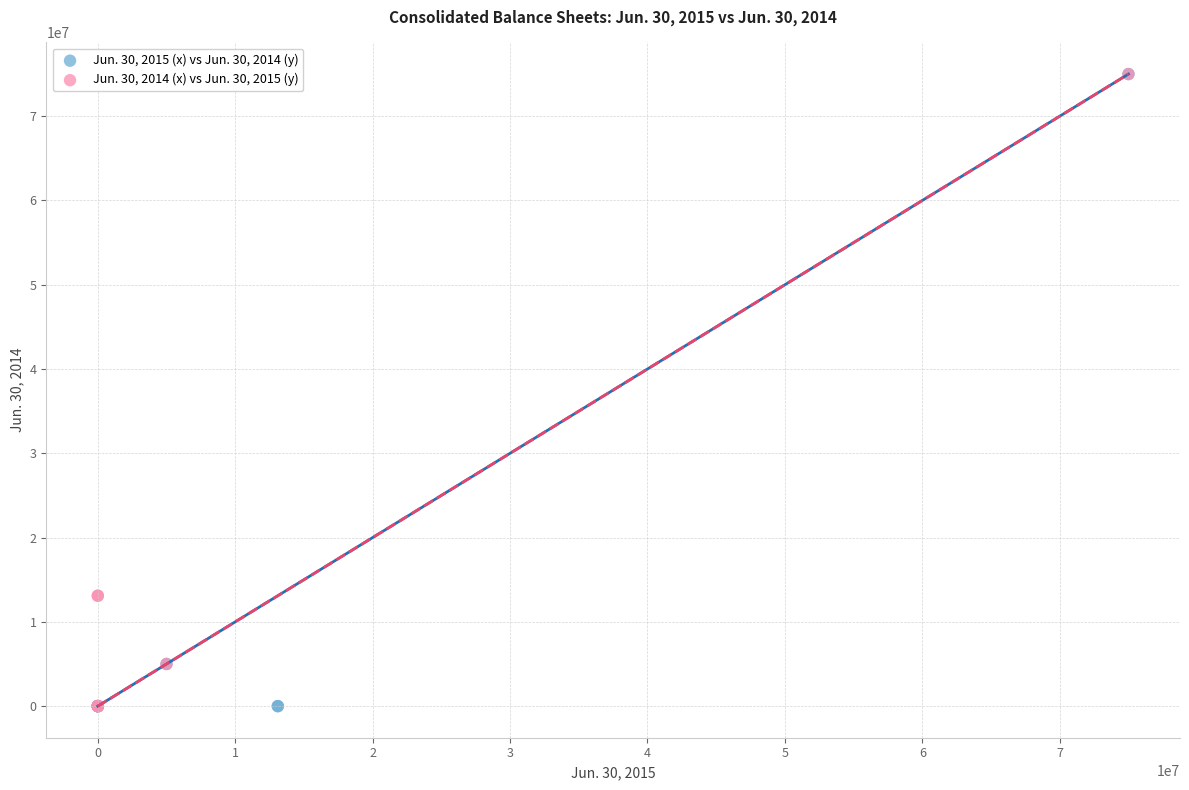

What are all the series names shown in the legend?

Jun. 30, 2015 (x) vs Jun. 30, 2014 (y), Jun. 30, 2014 (x) vs Jun. 30, 2015 (y)